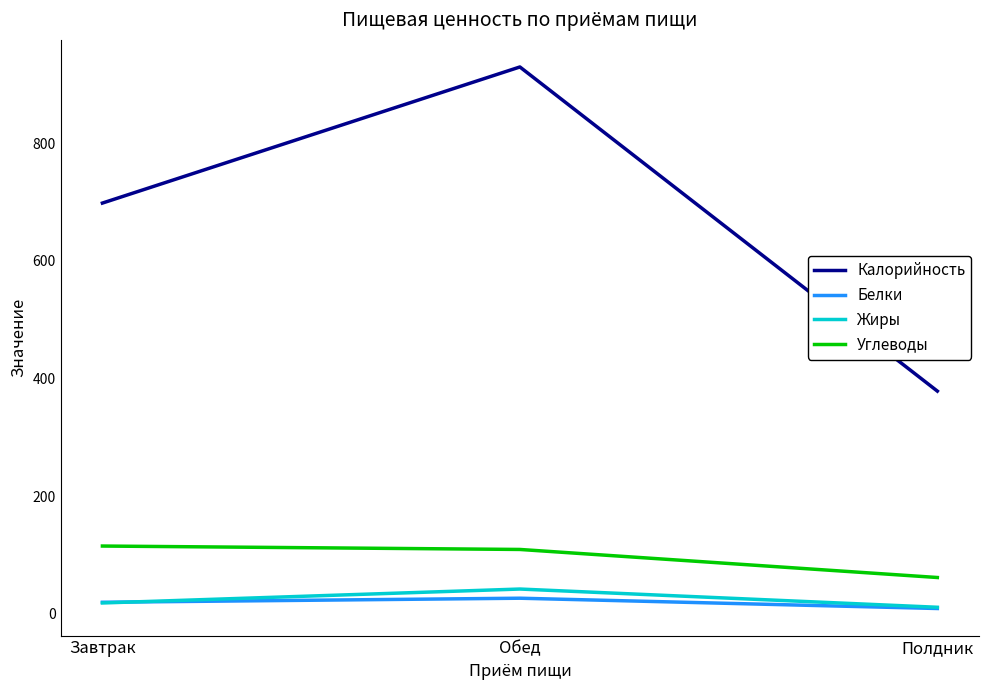

What is the difference between the maximum and minimum values in the Белки series?

17.5